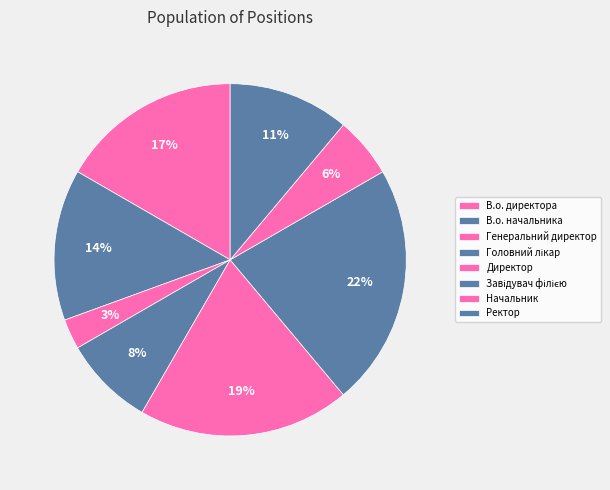

Is it true that Головний лікар is 1% of the pie?

False